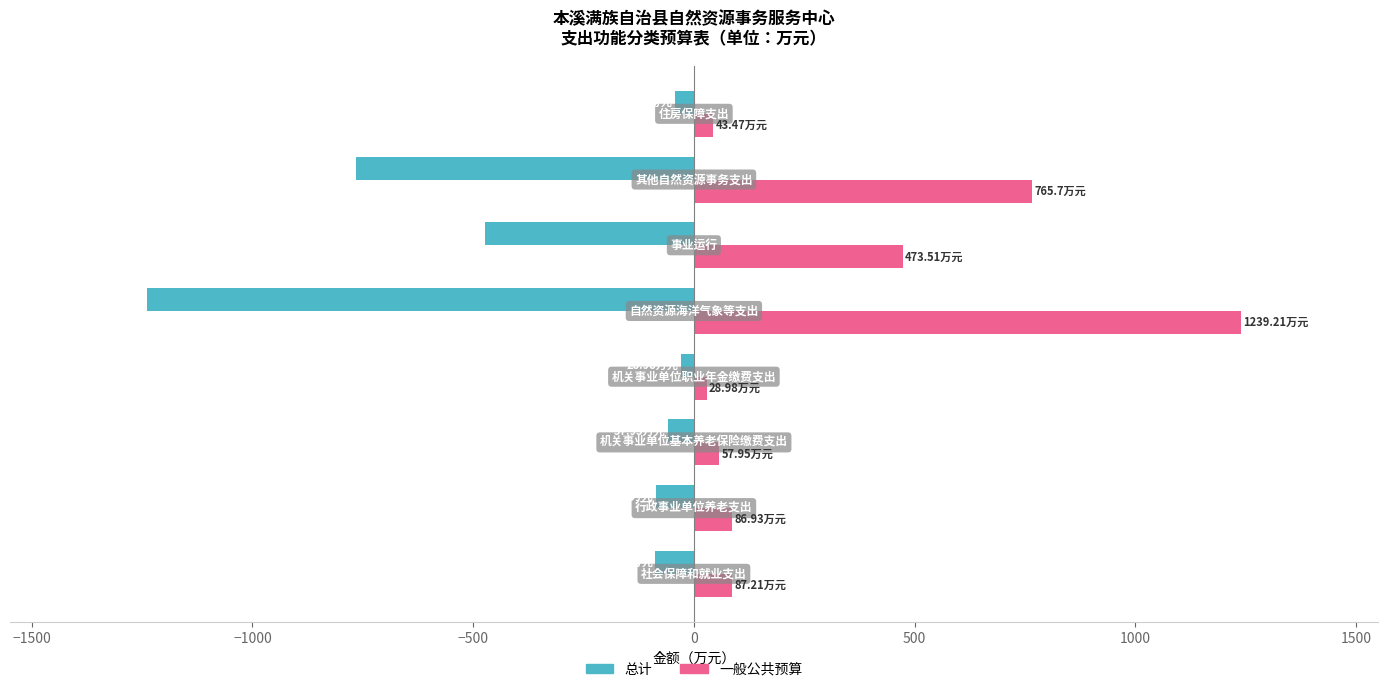

What is the lowest value of the 一般公共预算 series?

29.0